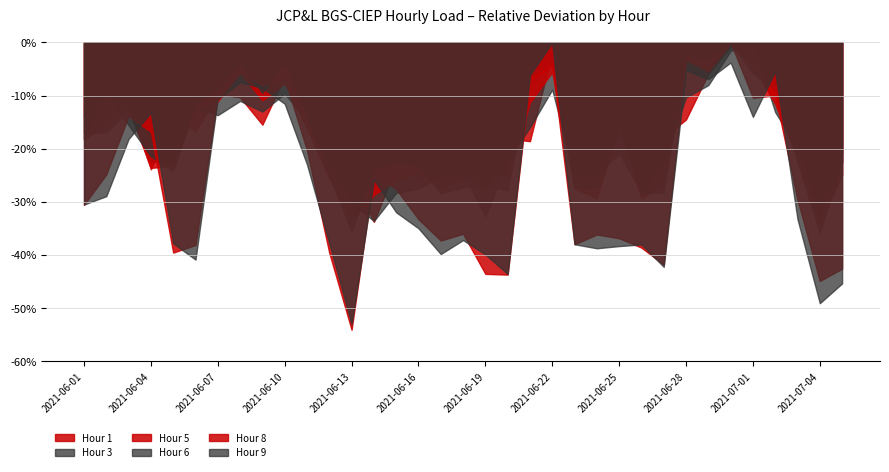

True or false: Hour 1 has more than 1 interior local peaks.

True